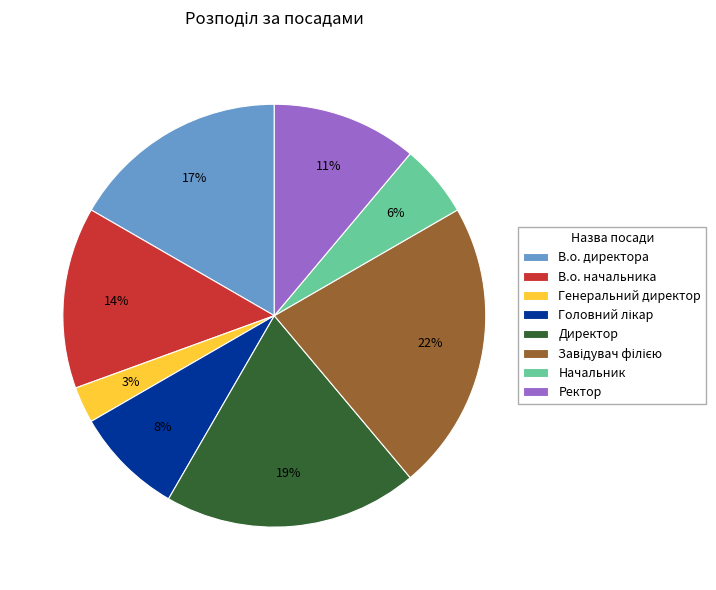

How many segments does this pie chart have?

8